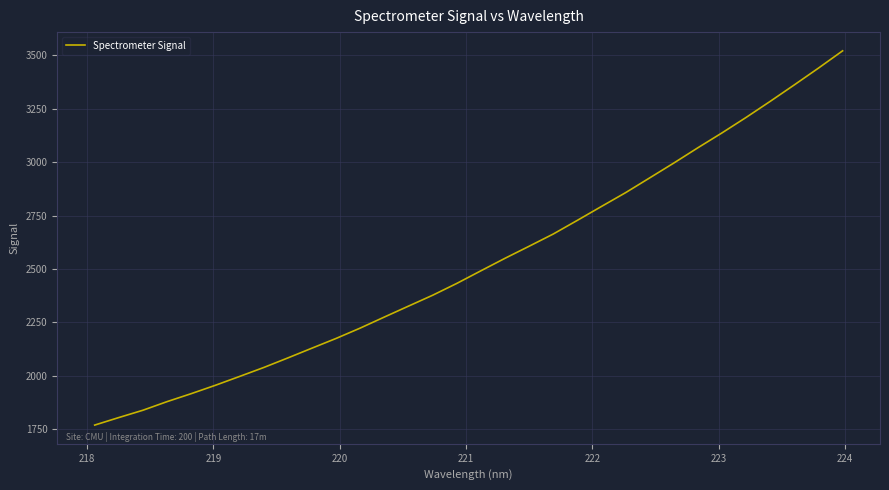

What is the smallest value displayed?

1770.0